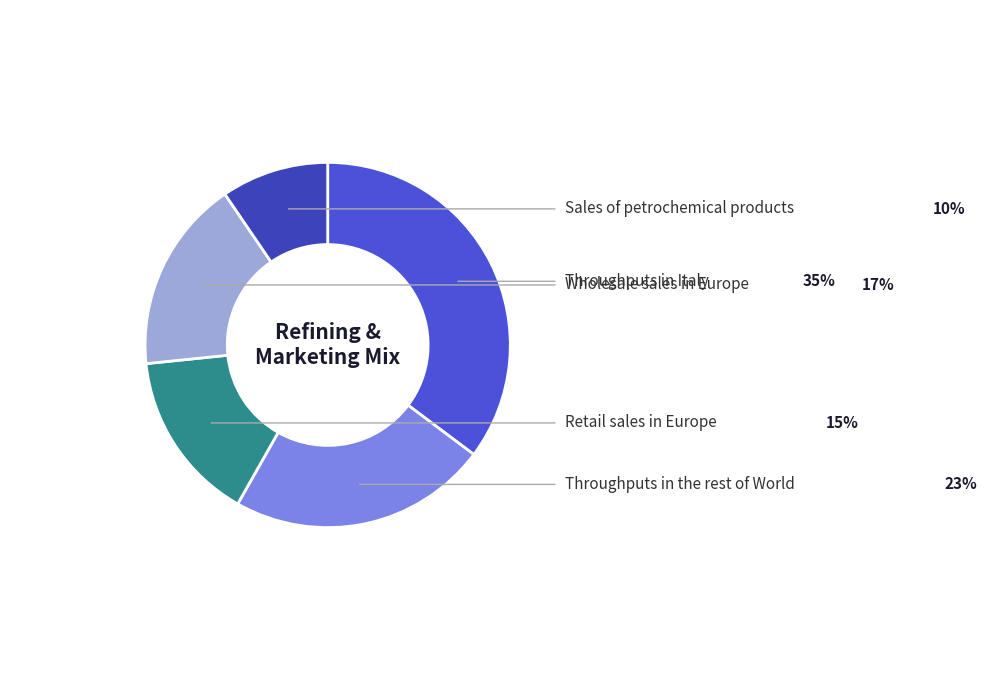

Count the number of slices in the pie.

5